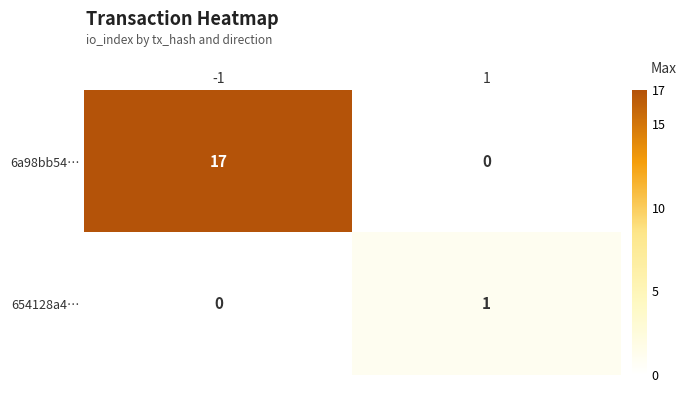

Is it true that 654128a4… equals -1 at -1?

False